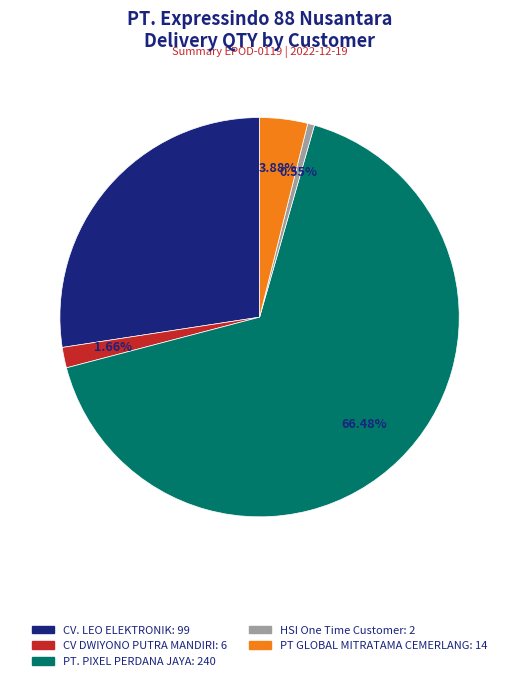

To the nearest percent, what is the average slice percentage?

20%